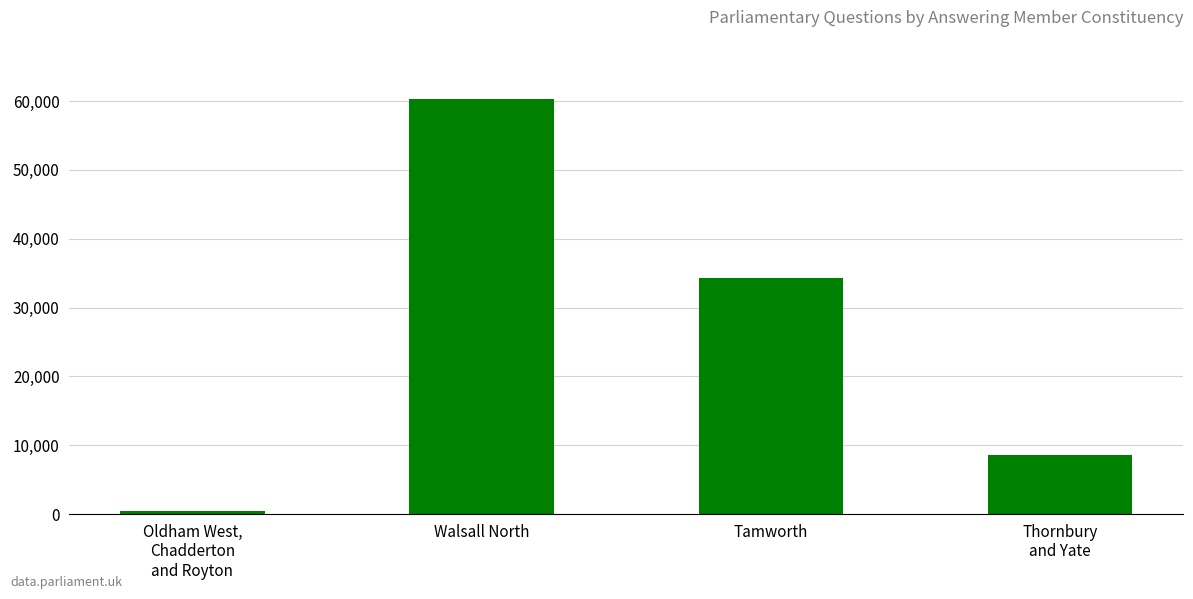

The value at Walsall North is 60282. True or false?

True